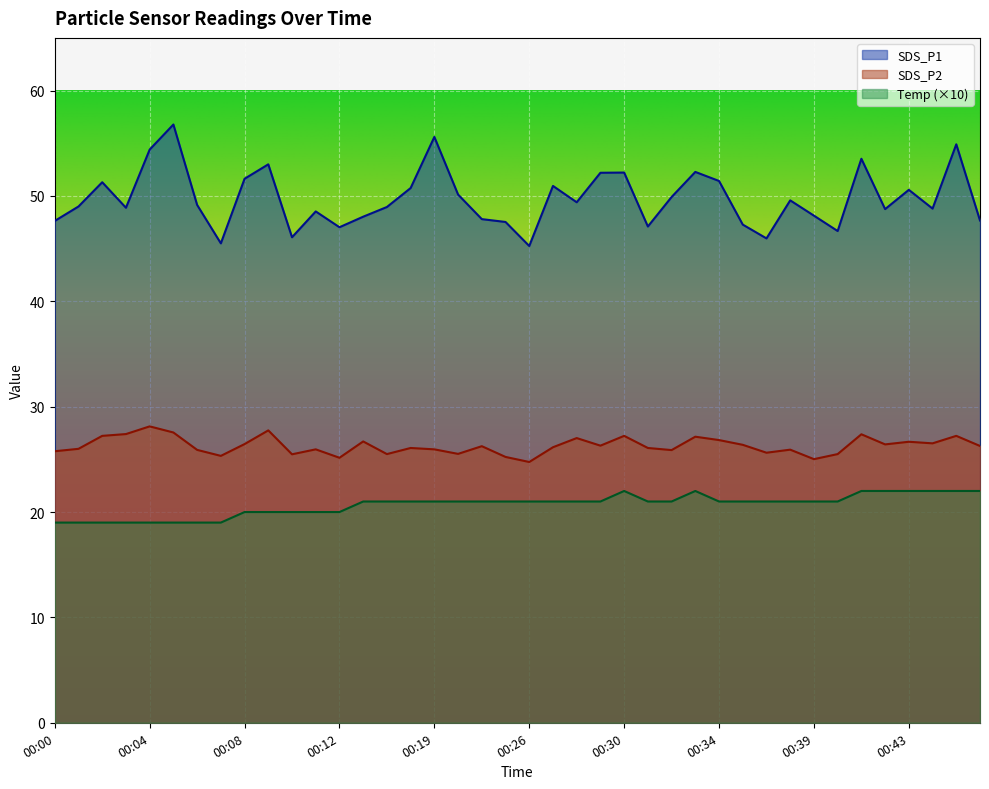

How many lines are shown in the chart?

3